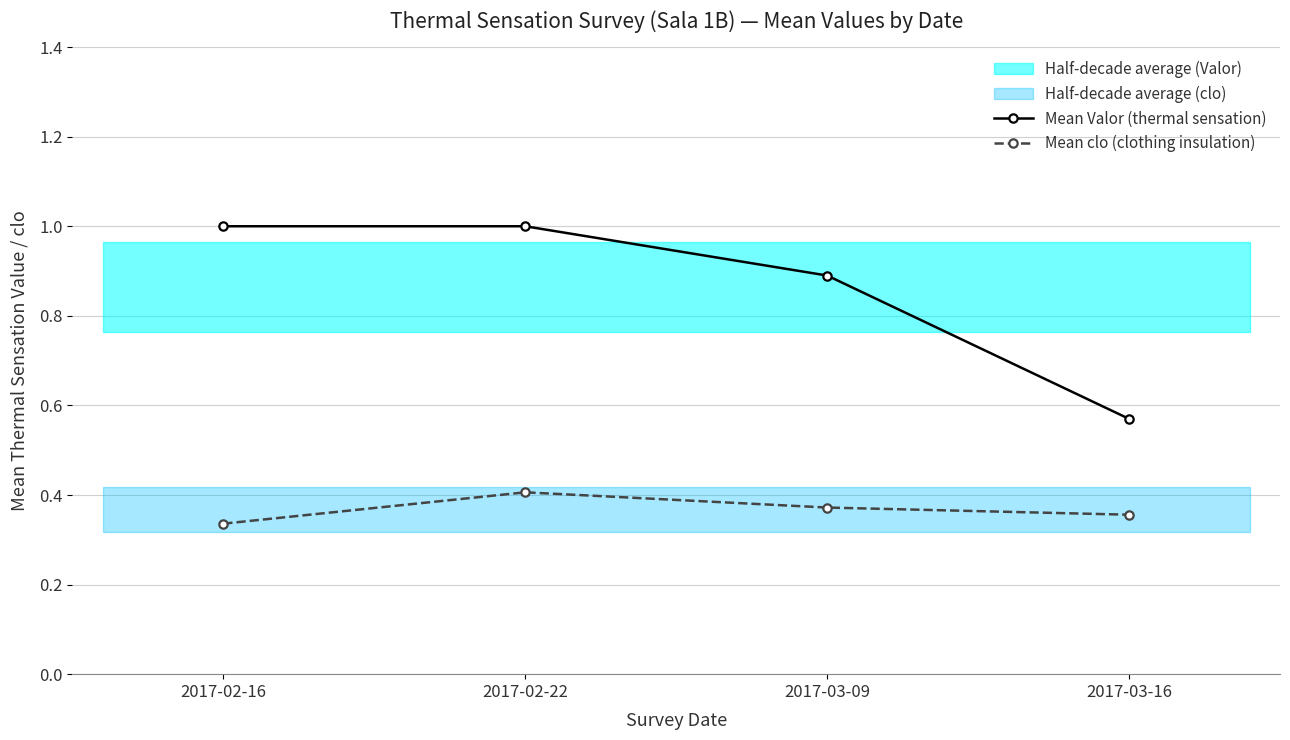

List the labels in order of Mean Valor (thermal sensation) value, smallest first.

2017-03-16, 2017-03-09, 2017-02-16, 2017-02-22